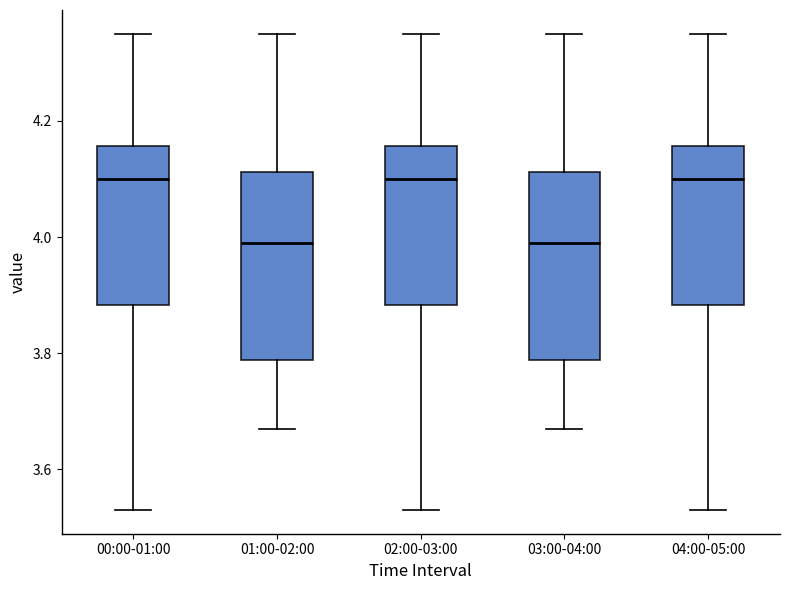

Where is the upper edge of the box for 04:00-05:00 on the y-axis? The values are not printed on the chart, so give them approximately, as read against the axis.

4.16